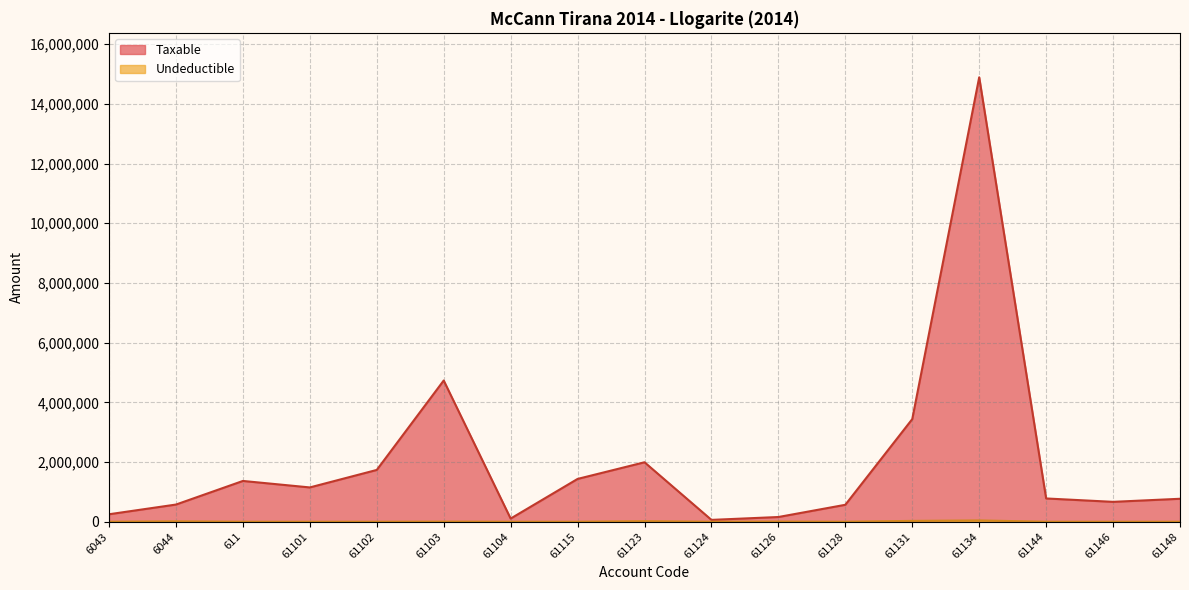

What is the difference between the maximum and minimum values in the Taxable series?

14826046.6